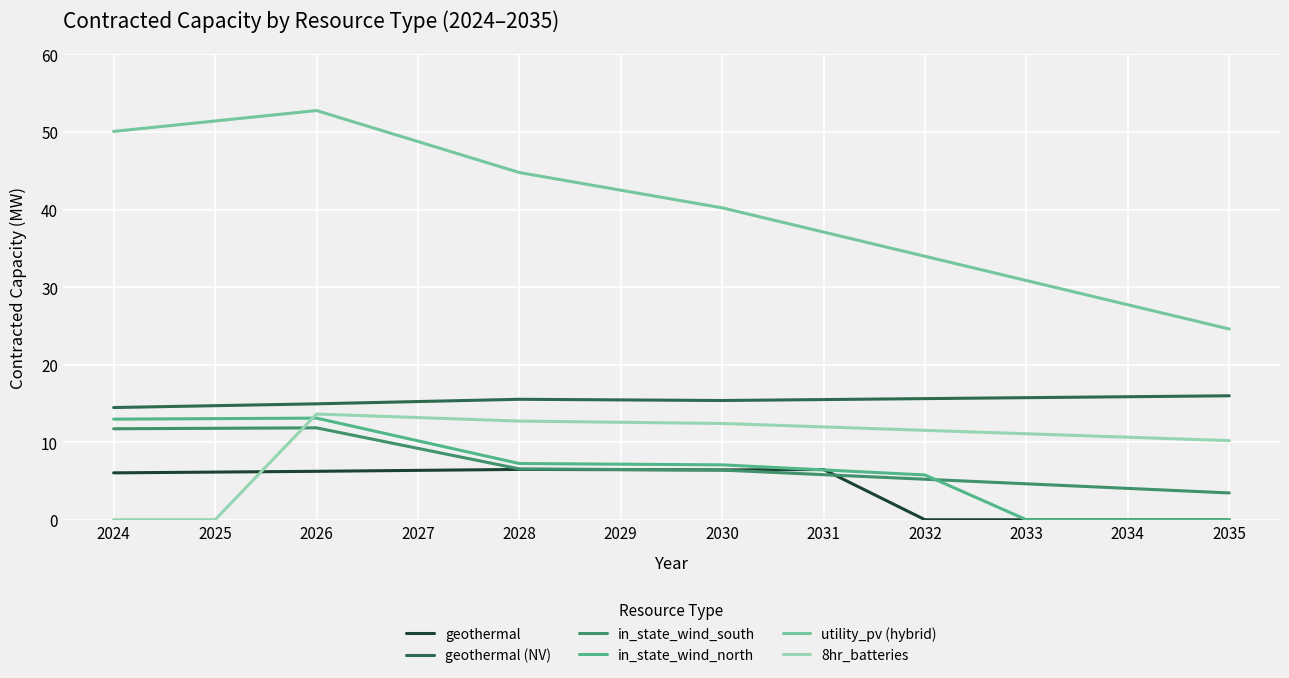

The in_state_wind_south series shows 9.2 at 2027. True or false?

True